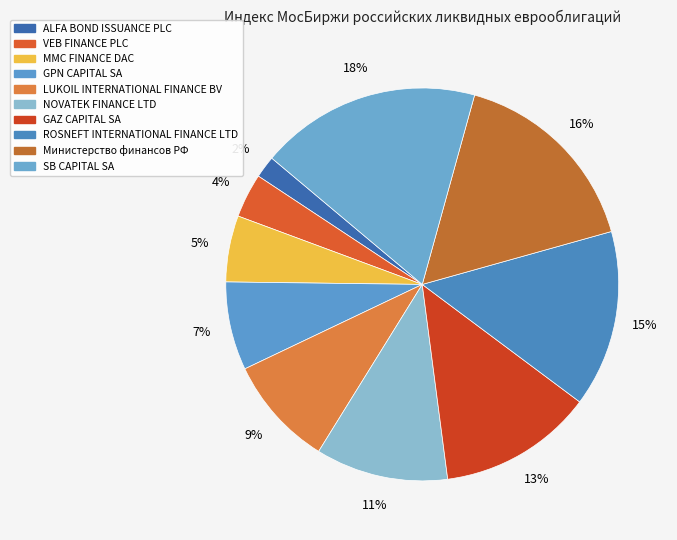

How many slices are in this pie chart?

10